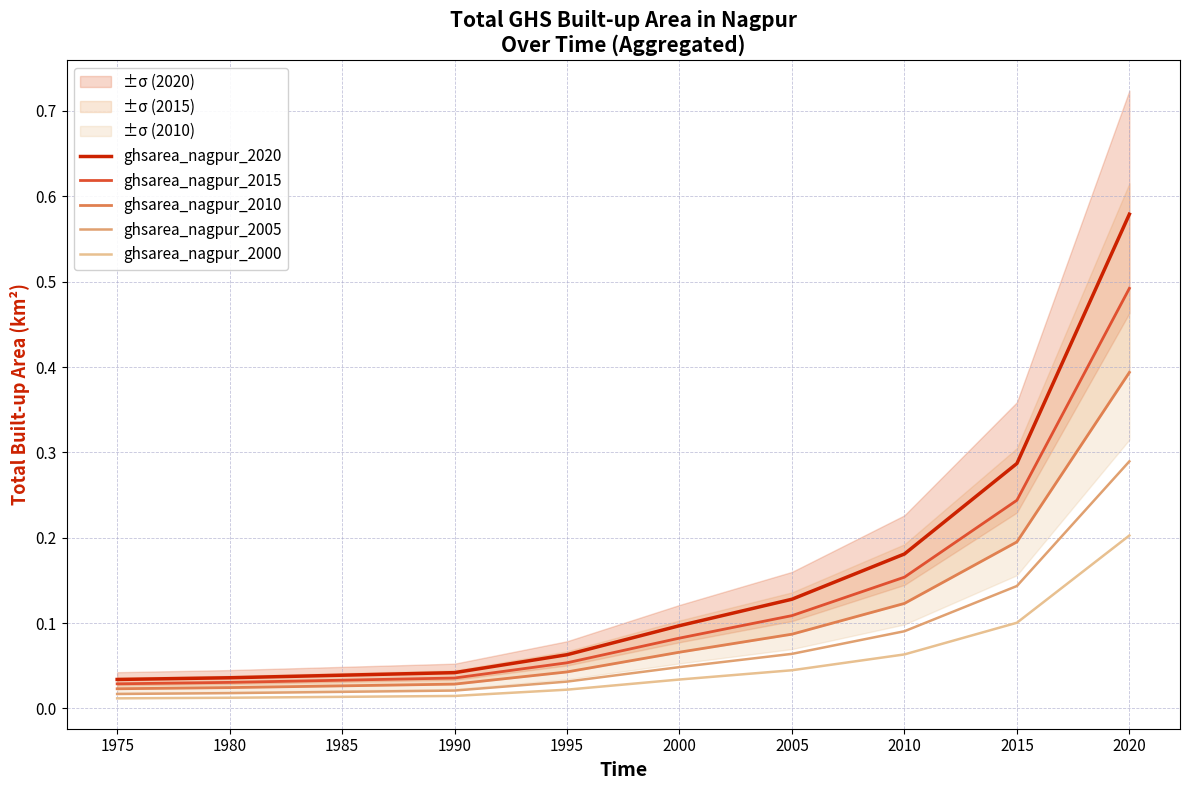

Reading left to right, transcribe all the data shown in this chart.

ghsarea_nagpur_2020: 0.0	0.0	0.0	0.0	0.1	0.1	0.1	0.2	0.3	0.6
ghsarea_nagpur_2015: 0.0	0.0	0.0	0.0	0.1	0.1	0.1	0.2	0.2	0.5
ghsarea_nagpur_2010: 0.0	0.0	0.0	0.0	0.0	0.1	0.1	0.1	0.2	0.4
ghsarea_nagpur_2005: 0.0	0.0	0.0	0.0	0.0	0.0	0.1	0.1	0.1	0.3
ghsarea_nagpur_2000: 0.0	0.0	0.0	0.0	0.0	0.0	0.0	0.1	0.1	0.2